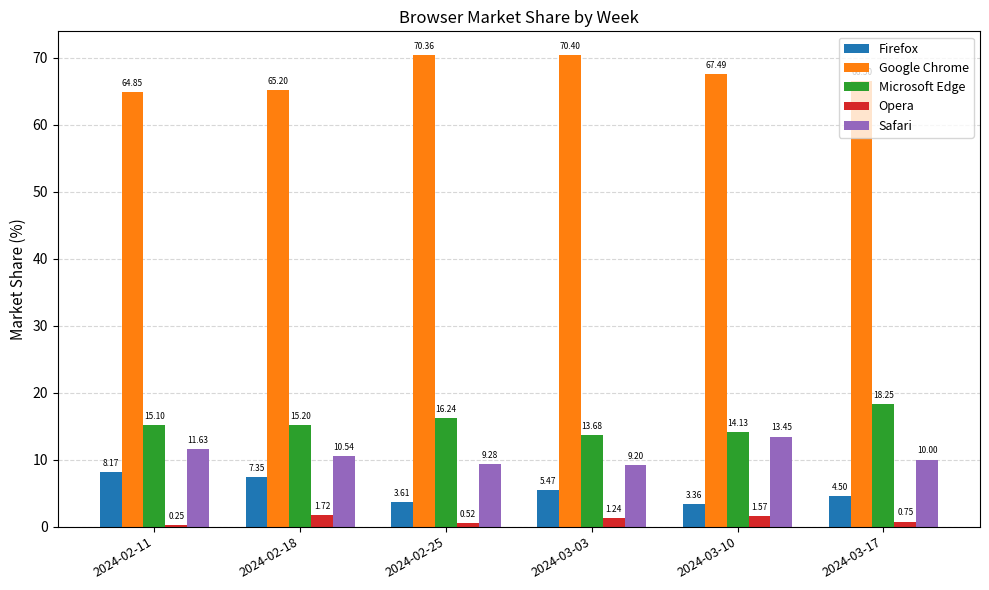

List the series in order of their peak value, highest first.

Google Chrome, Microsoft Edge, Safari, Firefox, Opera